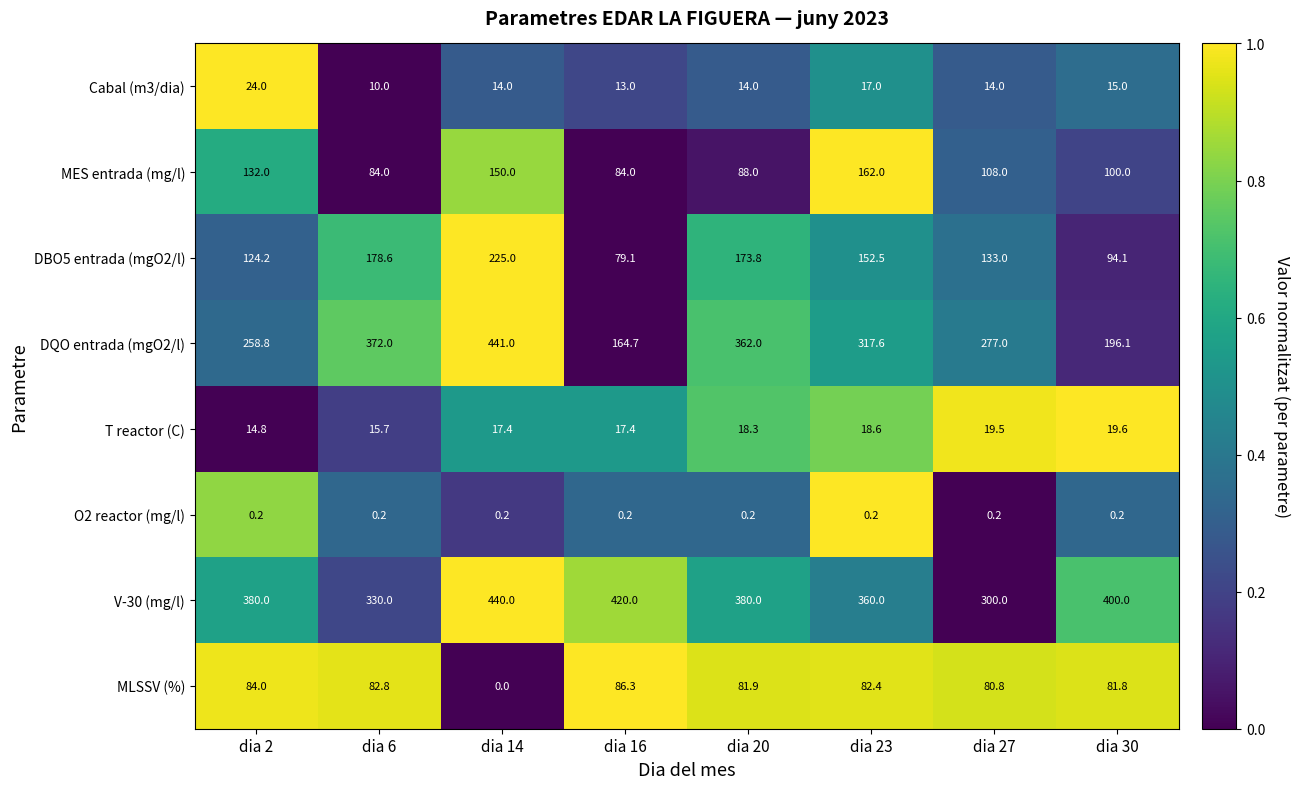

Which series has the widest spread of values?

DQO entrada (mgO2/l)